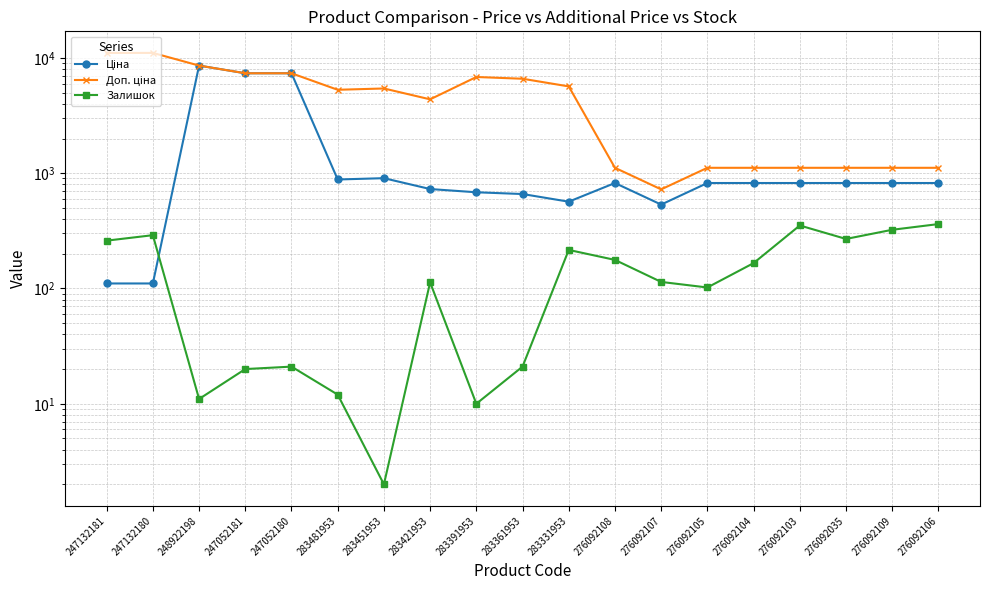

At which label does Доп. ціна reach its peak?

247132181